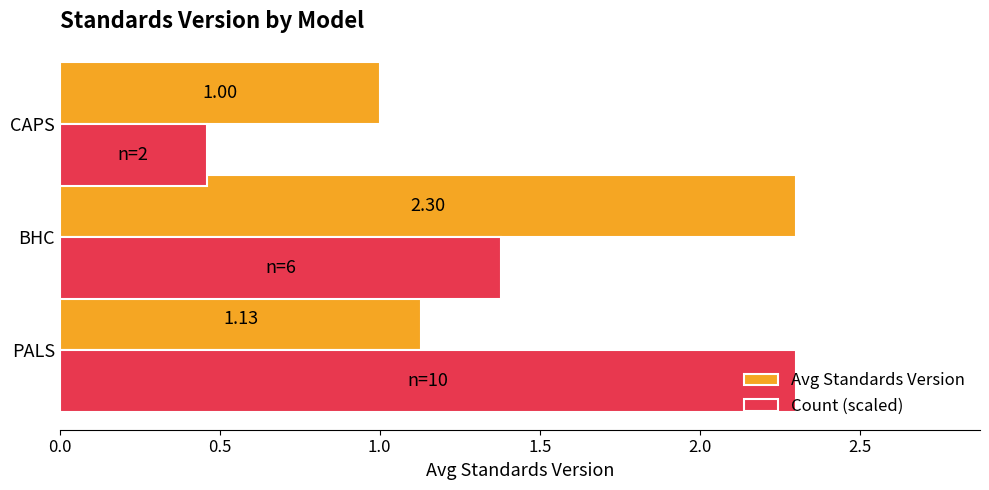

At CAPS, list the series in order from largest to smallest.

Avg Standards Version, Count (scaled)